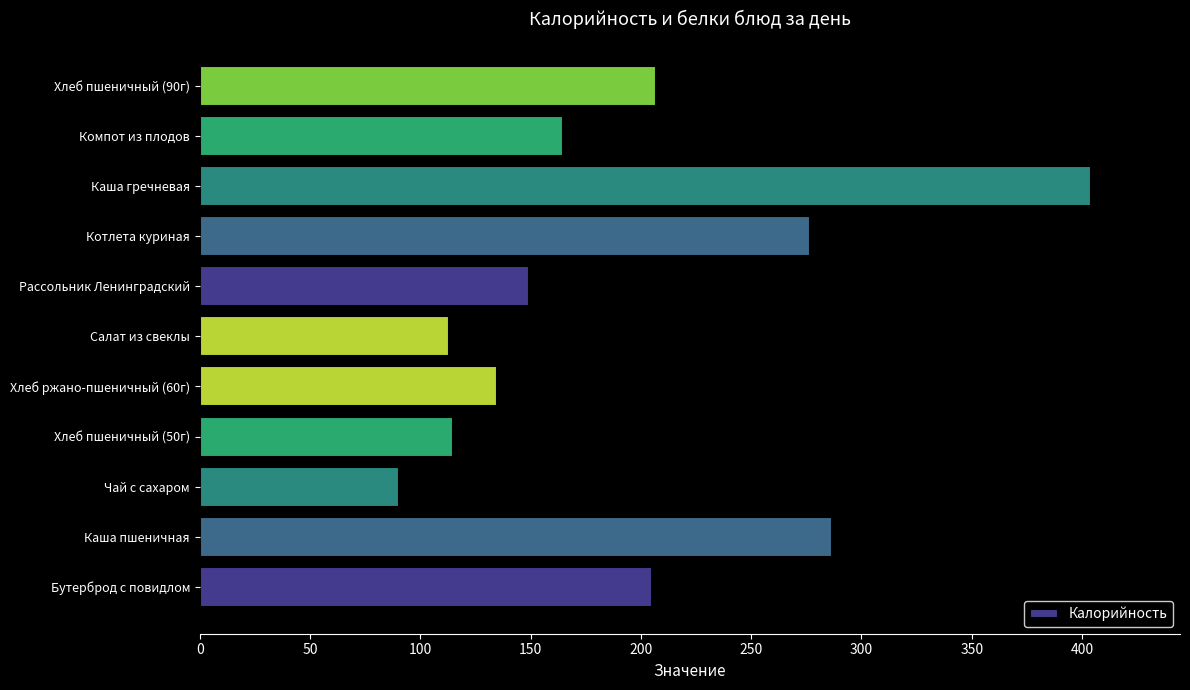

Is it true that the value at 11 is 217.4?

False